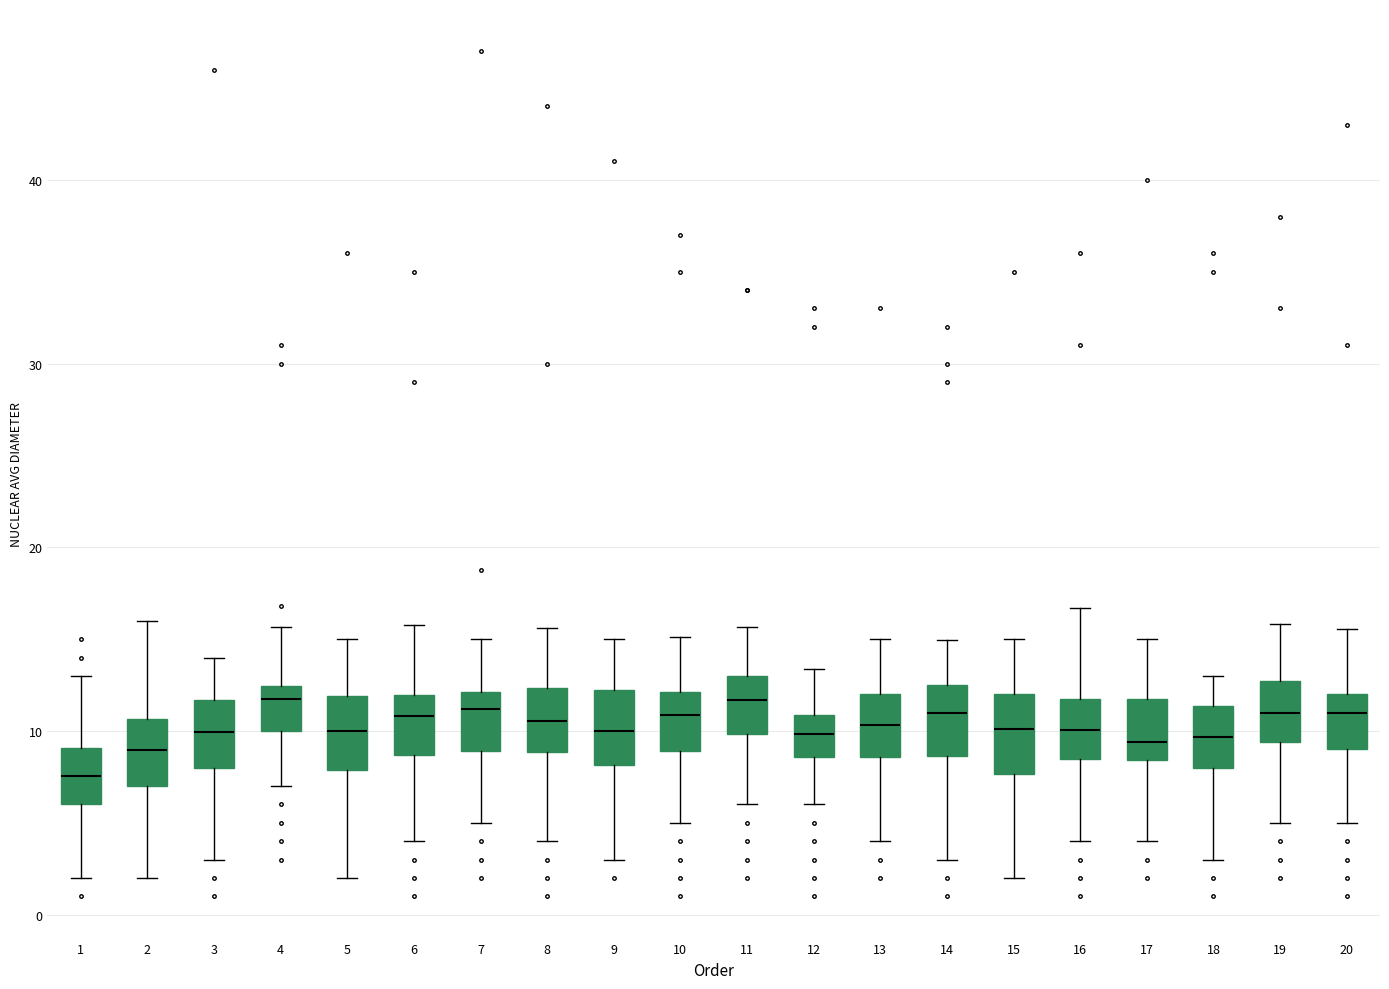

Reading left to right, read every box against the y-axis: the position of its median line, the range the box covers, and the ends of its whiskers. The values are not printed on the chart, so give them approximately, as read against the axis.

1: median 8, box 6 to 9, whiskers 2 to 13
2: median 9, box 7 to 11, whiskers 2 to 16
3: median 10, box 8 to 12, whiskers 3 to 14
4: median 12 (just below the box's upper edge), box 10 to 12, whiskers 7 to 16
5: median 10, box 8 to 12, whiskers 2 to 15
6: median 11, box 9 to 12, whiskers 4 to 16
7: median 11, box 9 to 12, whiskers 5 to 15
8: median 11, box 9 to 12, whiskers 4 to 16
9: median 10, box 8 to 12, whiskers 3 to 15
10: median 11, box 9 to 12, whiskers 5 to 15
11: median 12, box 10 to 13, whiskers 6 to 16
12: median 10, box 9 to 11, whiskers 6 to 13
13: median 10, box 9 to 12, whiskers 4 to 15
14: median 11, box 9 to 13, whiskers 3 to 15
15: median 10, box 8 to 12, whiskers 2 to 15
16: median 10, box 8 to 12, whiskers 4 to 17
17: median 9, box 8 to 12, whiskers 4 to 15
18: median 10, box 8 to 11, whiskers 3 to 13
19: median 11, box 9 to 13, whiskers 5 to 16
20: median 11, box 9 to 12, whiskers 5 to 16